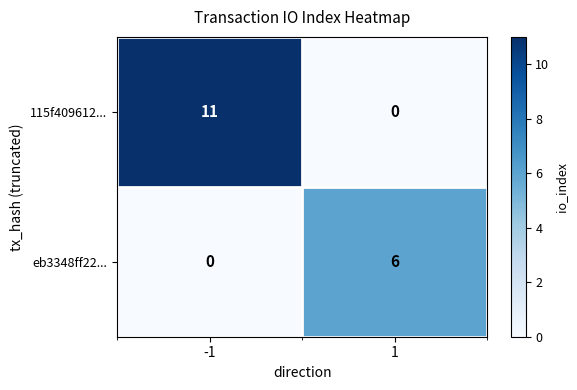

What is the difference between the highest and lowest values at -1?

11